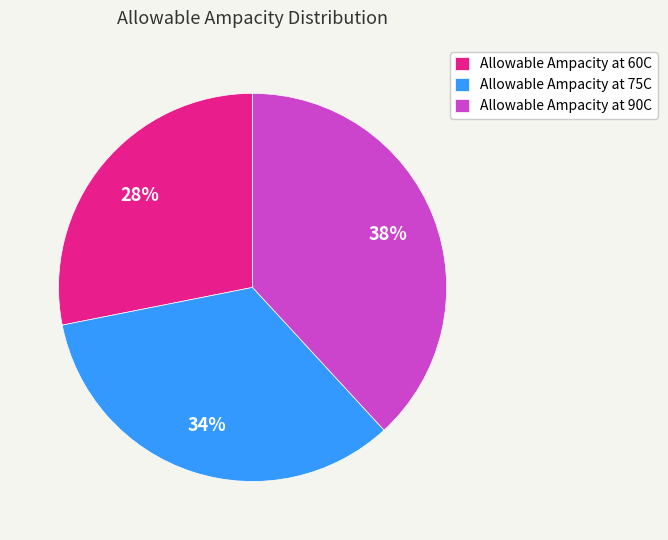

Which has a higher value, Allowable Ampacity at 60C or Allowable Ampacity at 75C?

Allowable Ampacity at 75C